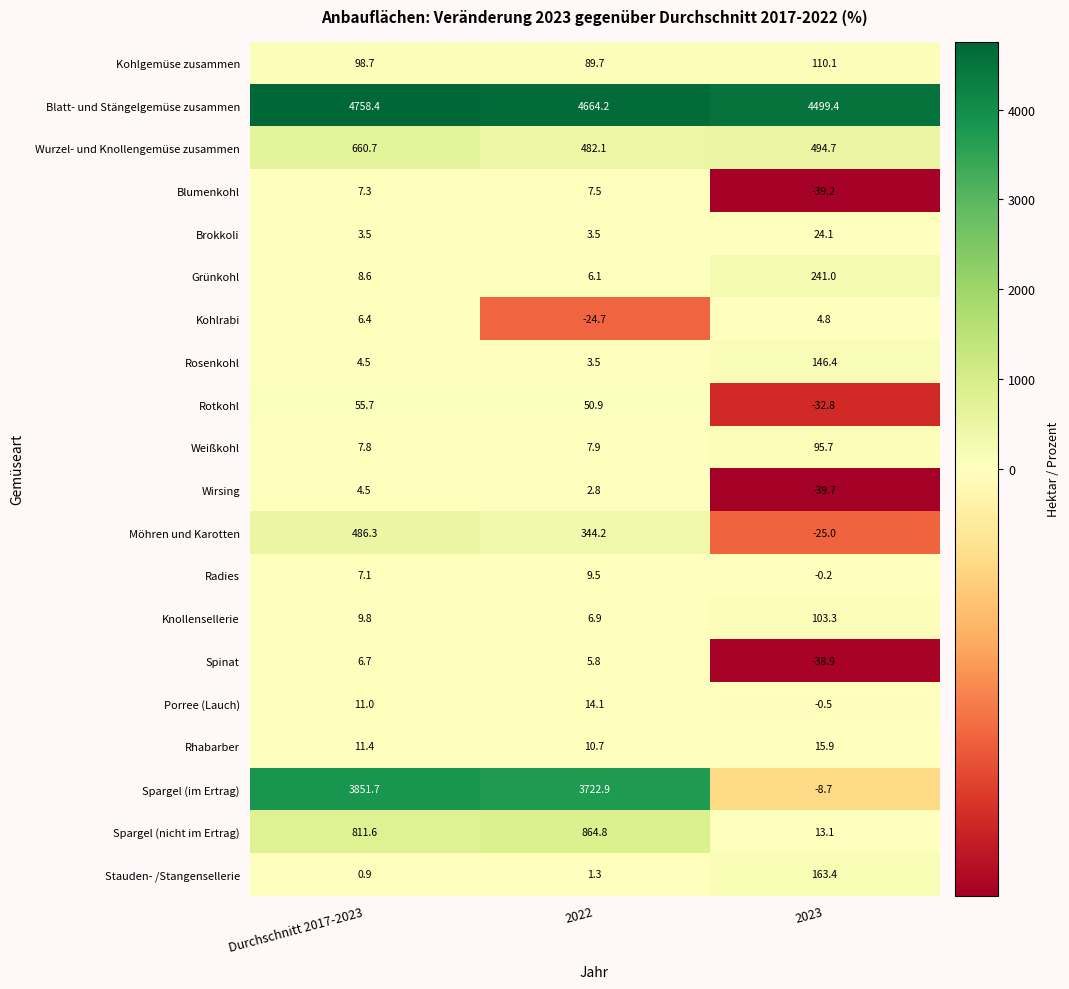

Between 2022 and 2023, which series saw the biggest shift?

Spargel (im Ertrag)